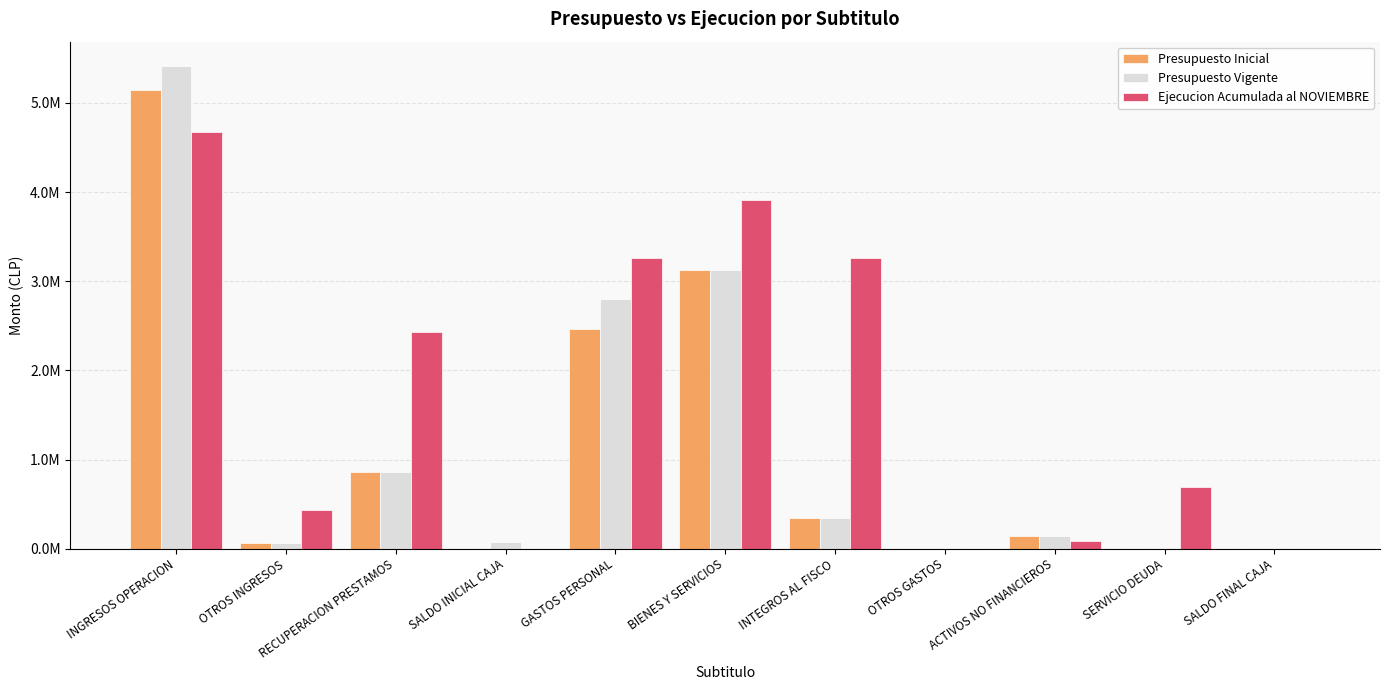

True or false: Ejecucion Acumulada al NOVIEMBRE has a value of 124941 at ACTIVOS NO FINANCIEROS.

False